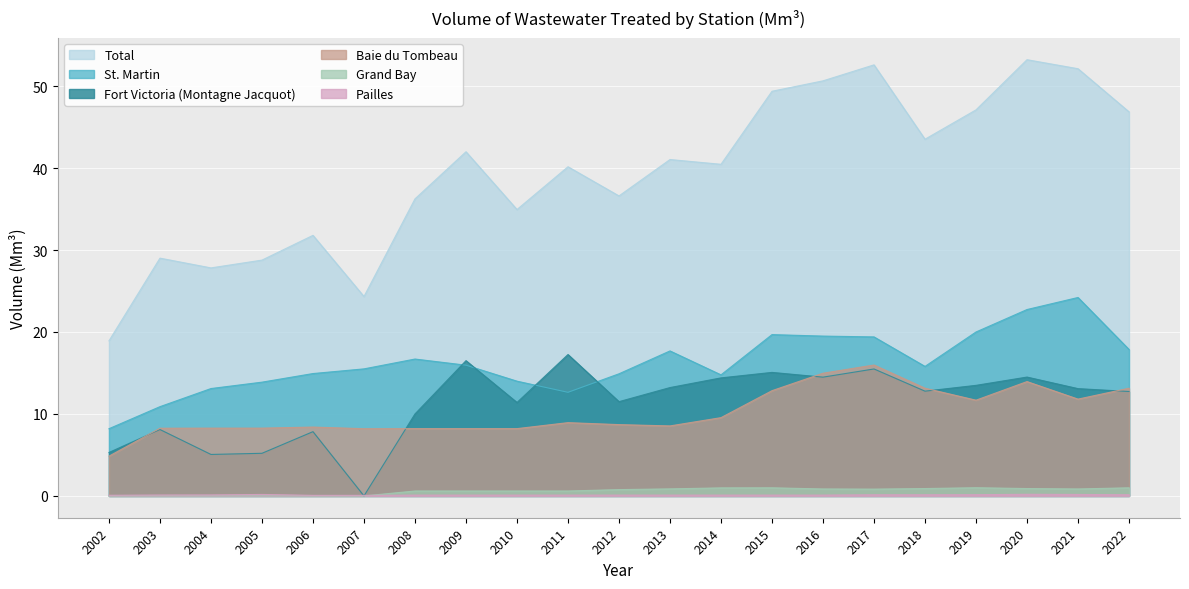

What is the spread (max minus min) of values at 2022?

46.7